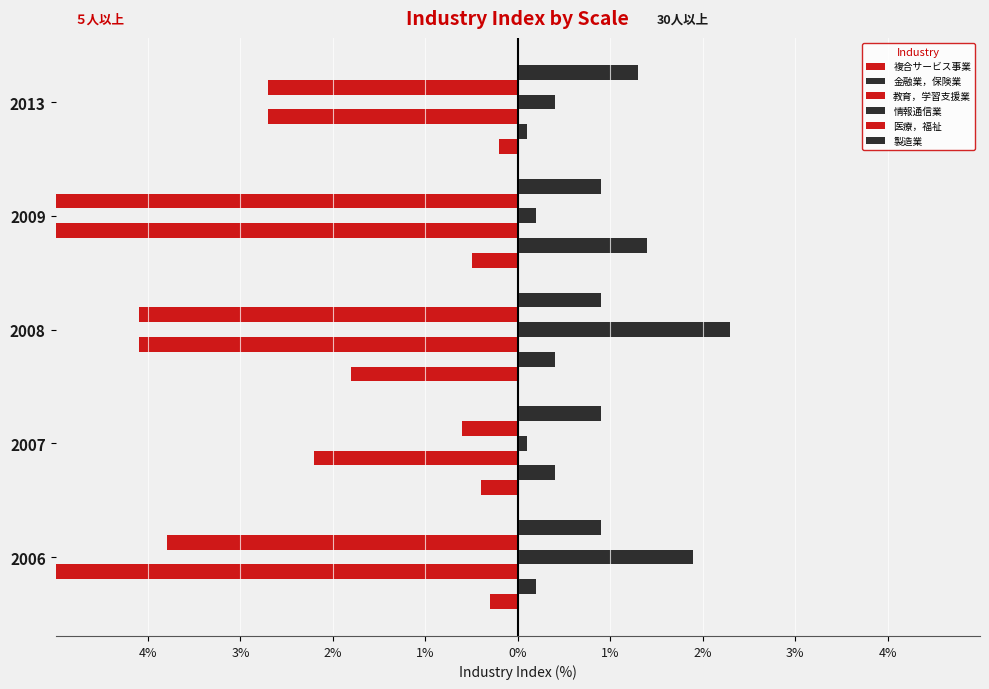

What is the difference between the maximum and minimum values in the 製造業 series?

0.4